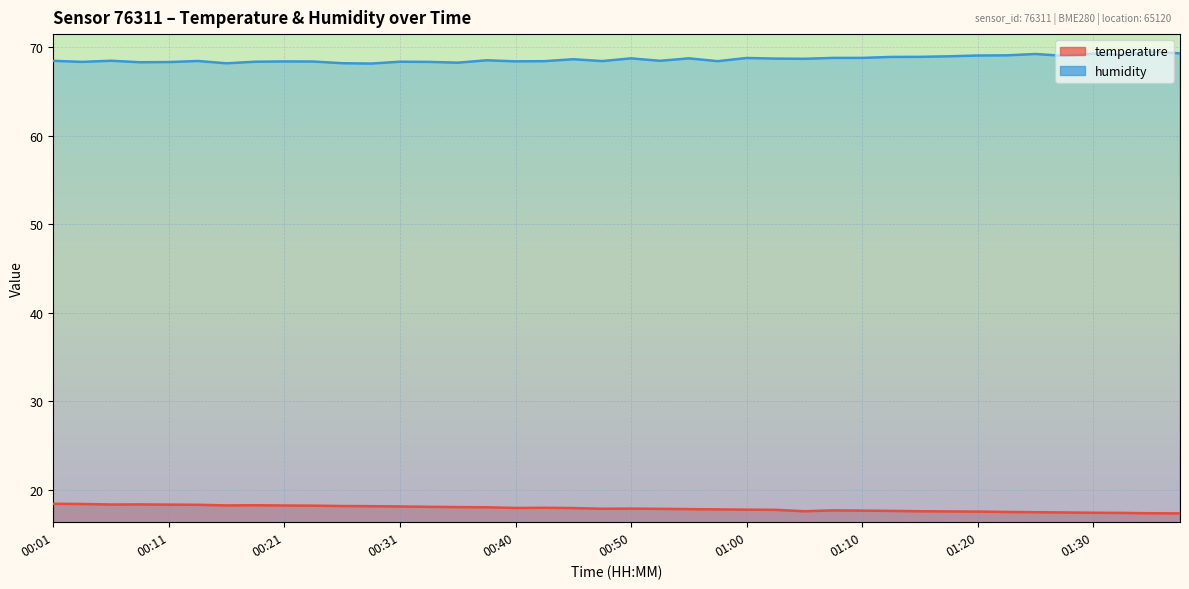

Reading right to left, what are all the values shown in this chart?

temperature: 01:38=17.3	01:35=17.4	01:33=17.4	01:30=17.4	01:28=17.4	01:25=17.5	01:23=17.5	01:20=17.5	01:18=17.6	01:15=17.6	01:12=17.6	01:10=17.6	01:07=17.7	01:05=17.6	01:03=17.7	01:00=17.8	00:58=17.8	00:55=17.8	00:53=17.9	00:50=17.9	00:48=17.9	00:45=17.9	00:43=18.0	00:40=17.9	00:38=18.0	00:35=18.1	00:33=18.1	00:31=18.1	00:28=18.1	00:26=18.2	00:23=18.2	00:21=18.2	00:18=18.3	00:16=18.2	00:13=18.3	00:11=18.3	00:08=18.4	00:06=18.3	00:04=18.4	00:01=18.4
humidity: 01:38=69.3	01:35=69.5	01:33=69.2	01:30=69.3	01:28=69.0	01:25=69.2	01:23=69.1	01:20=69.1	01:18=69.0	01:15=68.9	01:12=68.9	01:10=68.8	01:07=68.8	01:05=68.7	01:03=68.7	01:00=68.8	00:58=68.4	00:55=68.8	00:53=68.5	00:50=68.8	00:48=68.5	00:45=68.7	00:43=68.4	00:40=68.4	00:38=68.5	00:35=68.3	00:33=68.4	00:31=68.4	00:28=68.2	00:26=68.2	00:23=68.4	00:21=68.4	00:18=68.4	00:16=68.2	00:13=68.5	00:11=68.3	00:08=68.3	00:06=68.5	00:04=68.4	00:01=68.5